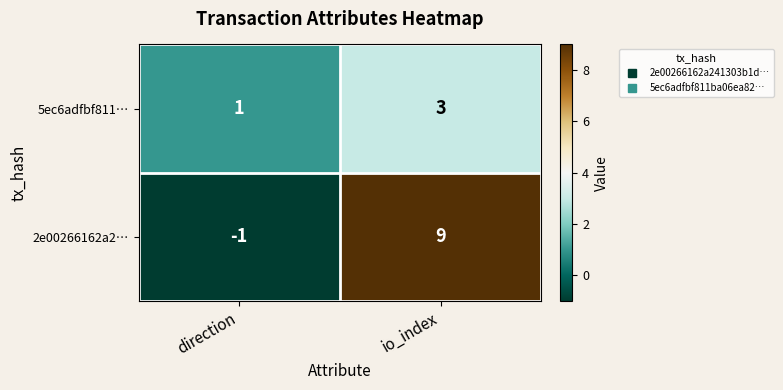

Which series has the largest total across all categories?

2e00266162a2…